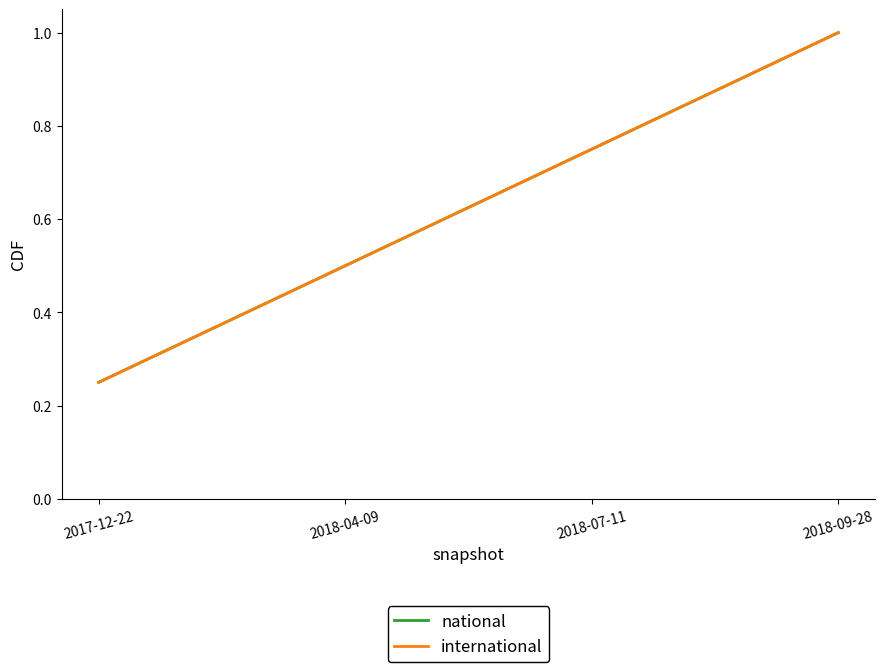

Does the chart have visible grid lines?

No